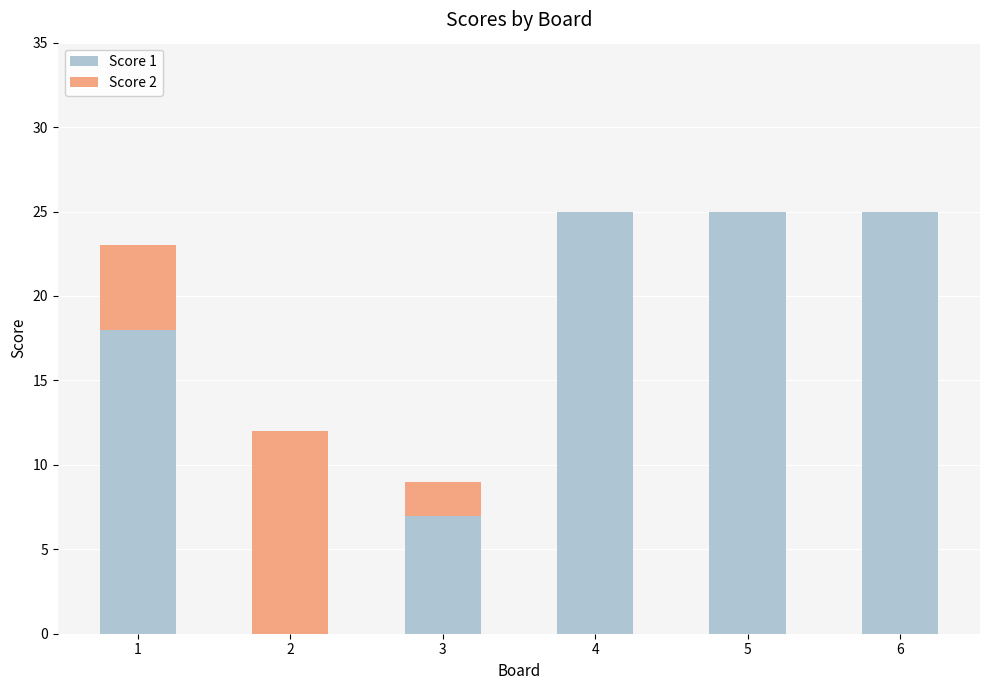

What is the total value across all series at 3?

9